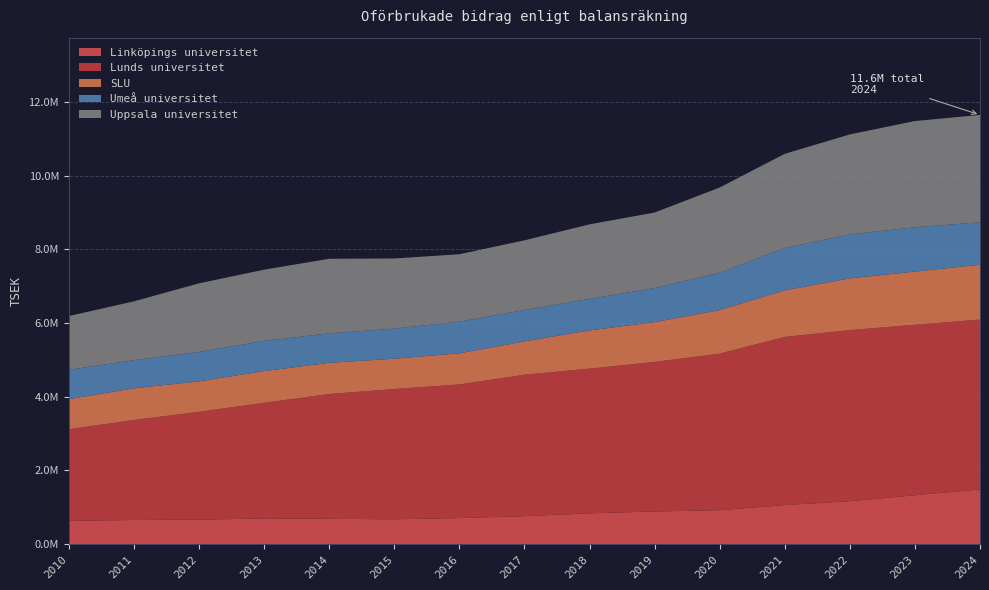

Reading left to right, extract all data points from this chart.

Linköpings universitet: 630356	655134	662941	697593	687075	673701	706642	758461	836028	886393	919516	1060038	1164885	1326395	1484359
Lunds universitet: 2487361	2713862	2927609	3137907	3385832	3536209	3626497	3838712	3925462	4058022	4250367	4563628	4642353	4627879	4610049
SLU: 814732	860359	825551	860866	847451	821175	845170	905449	1038724	1080455	1181285	1263329	1405421	1441368	1488779
Umeå universitet: 798060	762953	799090	818594	799462	818215	857764	851353	855194	922343	1014620	1149322	1192131	1203262	1152106
Uppsala universitet: 1459050	1596195	1862581	1932869	2024113	1902581	1830918	1890365	2022711	2051347	2312260	2556408	2713870	2882675	2912533